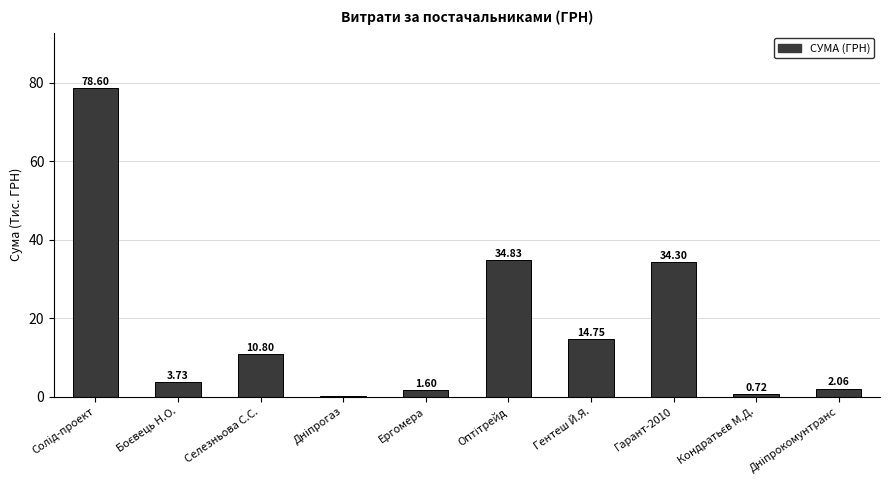

What is the sum of all values?

181.5